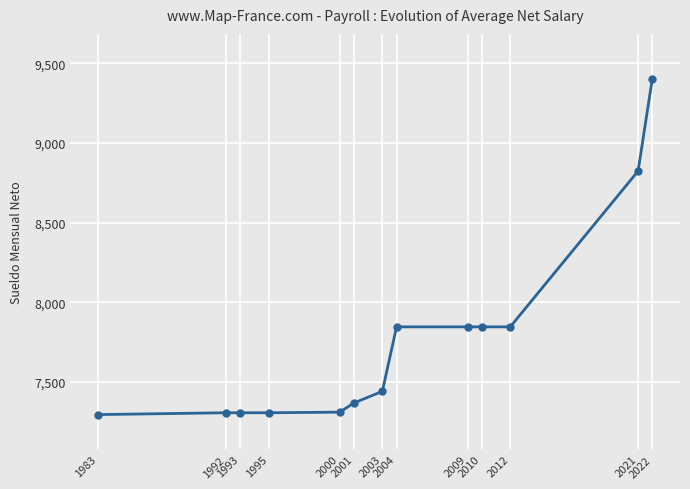

How many categories are shown in the chart?

13